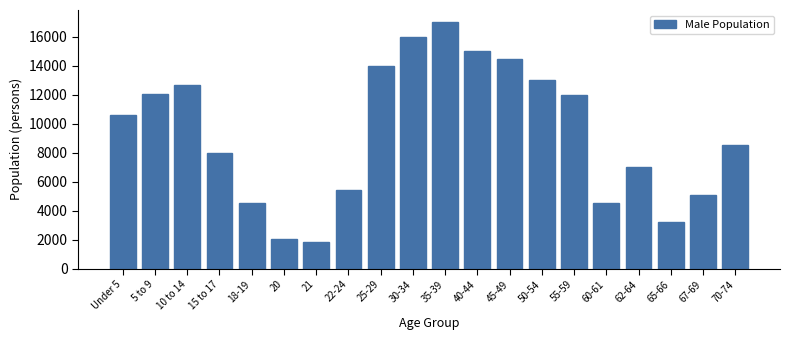

What is the sum of all values?

187014